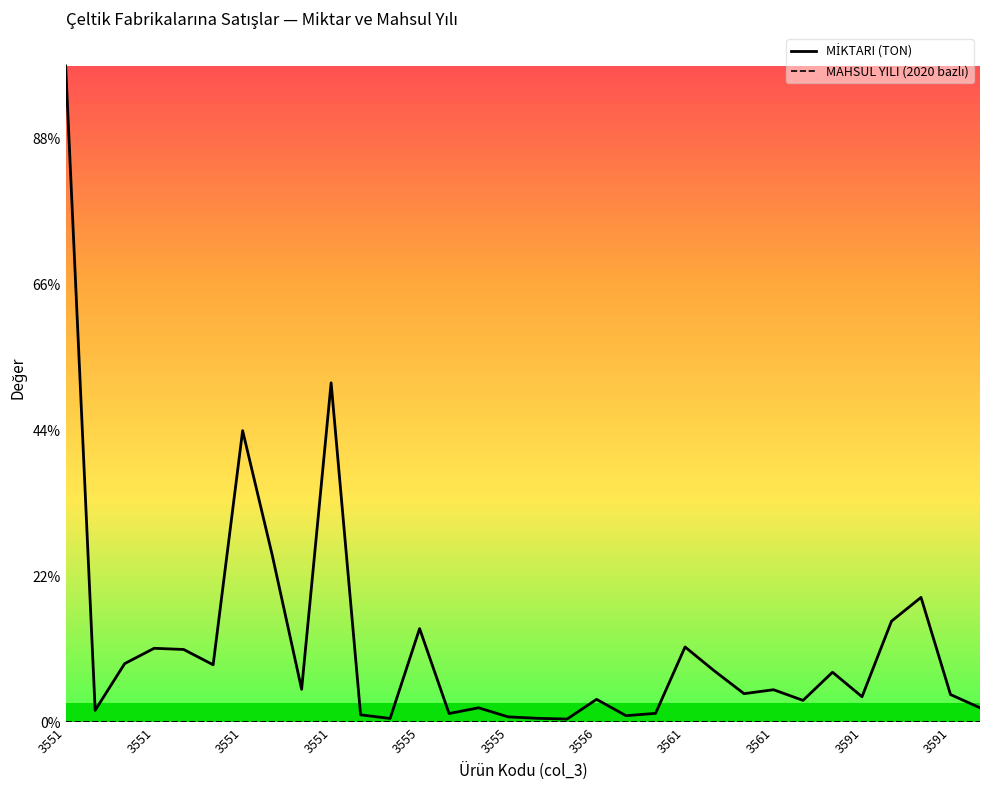

What is the difference between the maximum and minimum values in the MİKTARI (TON) series?

4477